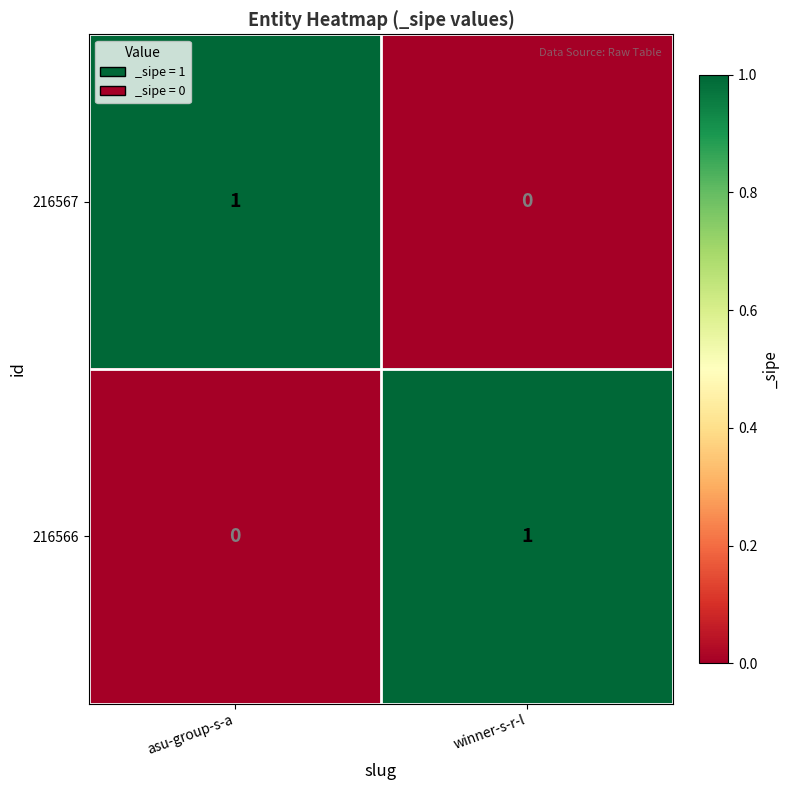

Is it true that 216566 equals 1 at winner-s-r-l?

True